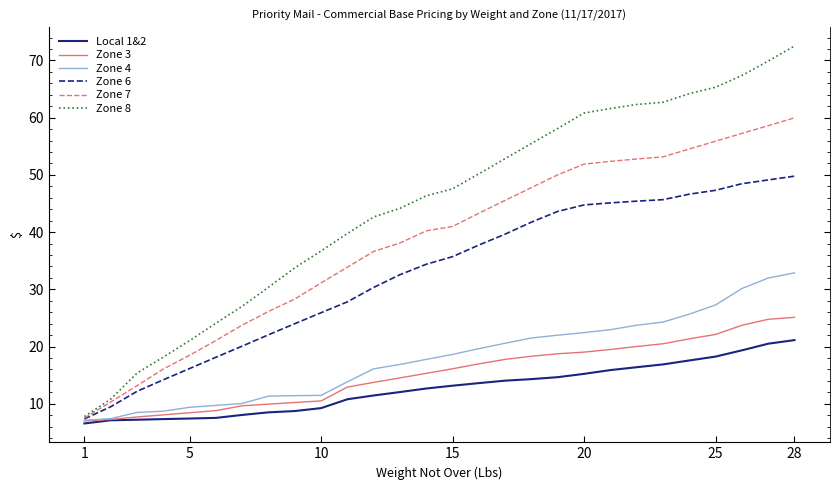

What is the greatest value displayed?

72.5